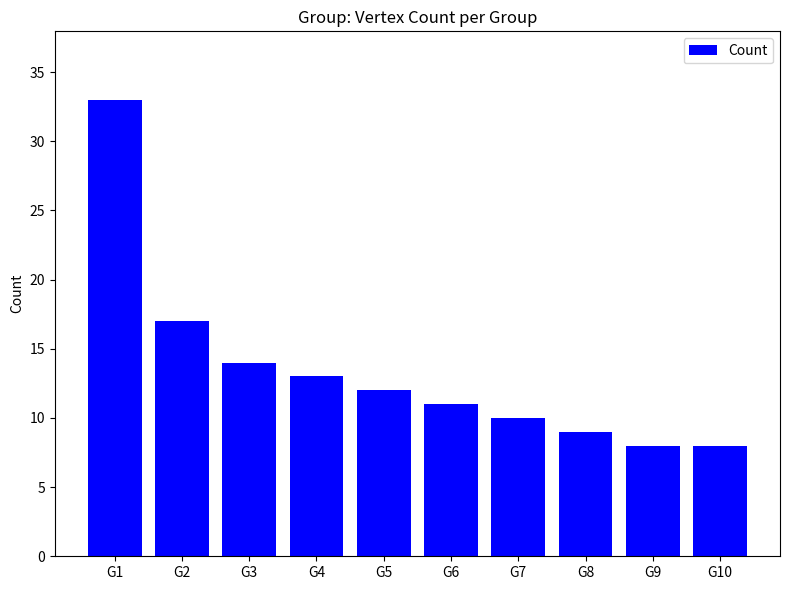

Read the value at G6.

11